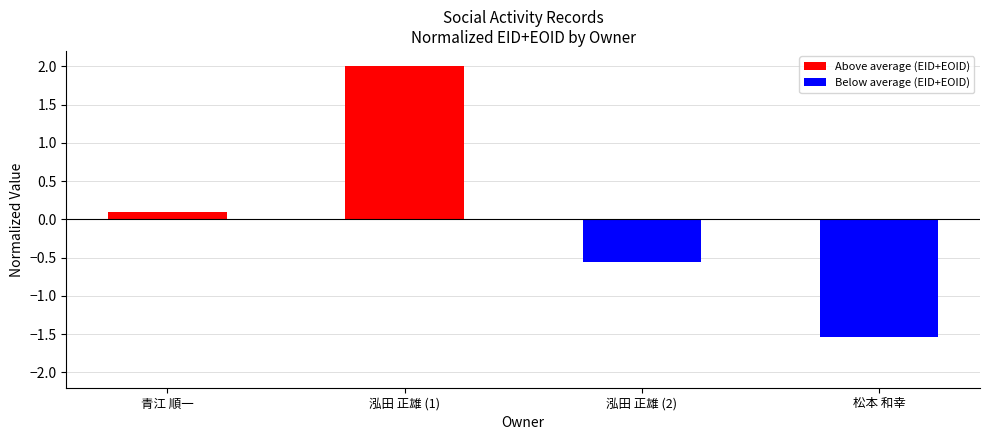

At how many categories does at least one series exceed 0?

2